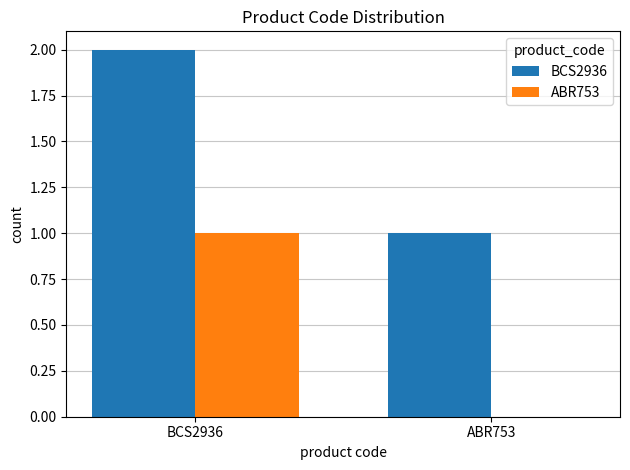

Is it true that BCS2936 equals 1 at ABR753?

True